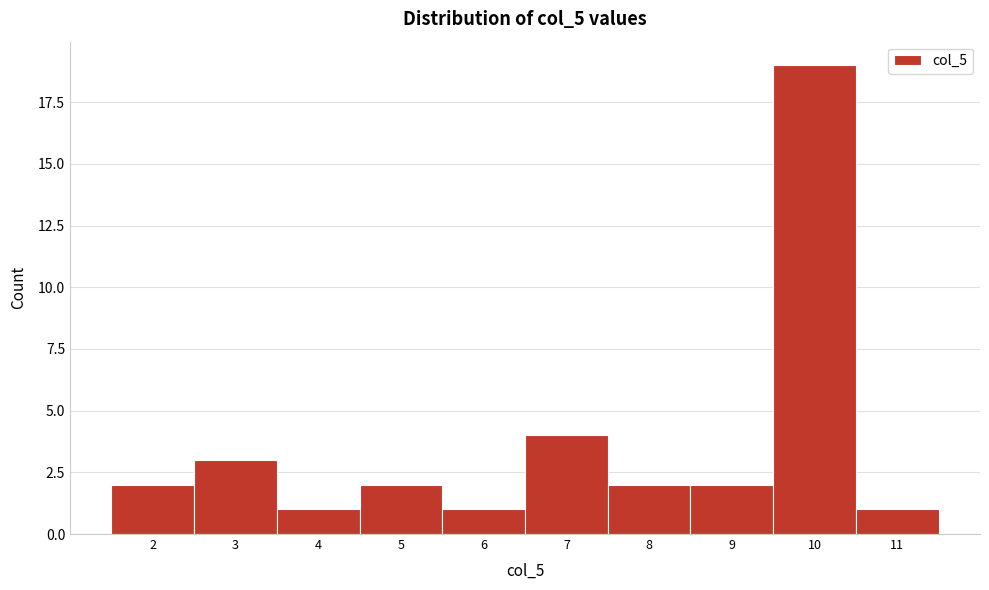

How tall is the bar that spans 3.5 to 4.5 on the x-axis? The values are not printed on the chart, so give them approximately, as read against the axis.

1